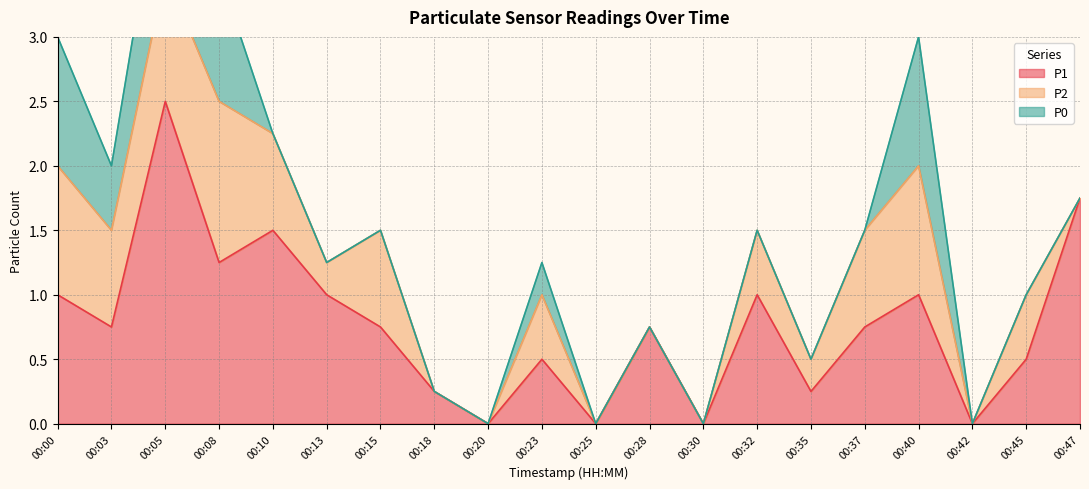

What is the spread (max minus min) of values at 00:45?

0.5